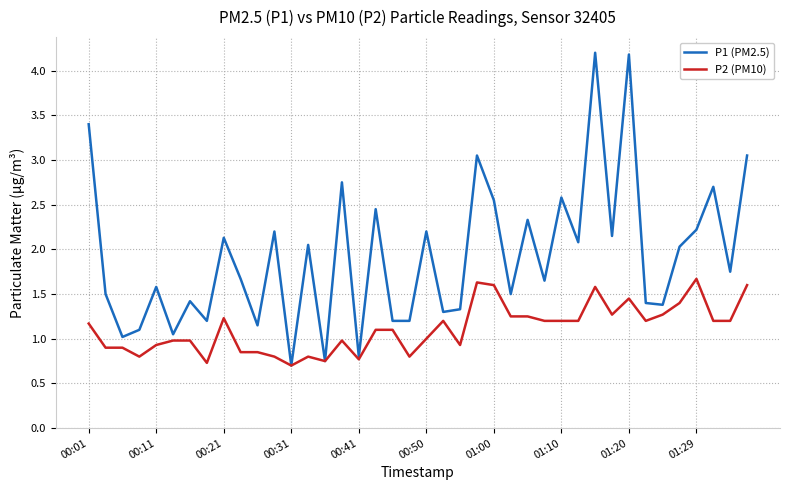

Which series has the largest total across all categories?

P1 (PM2.5)